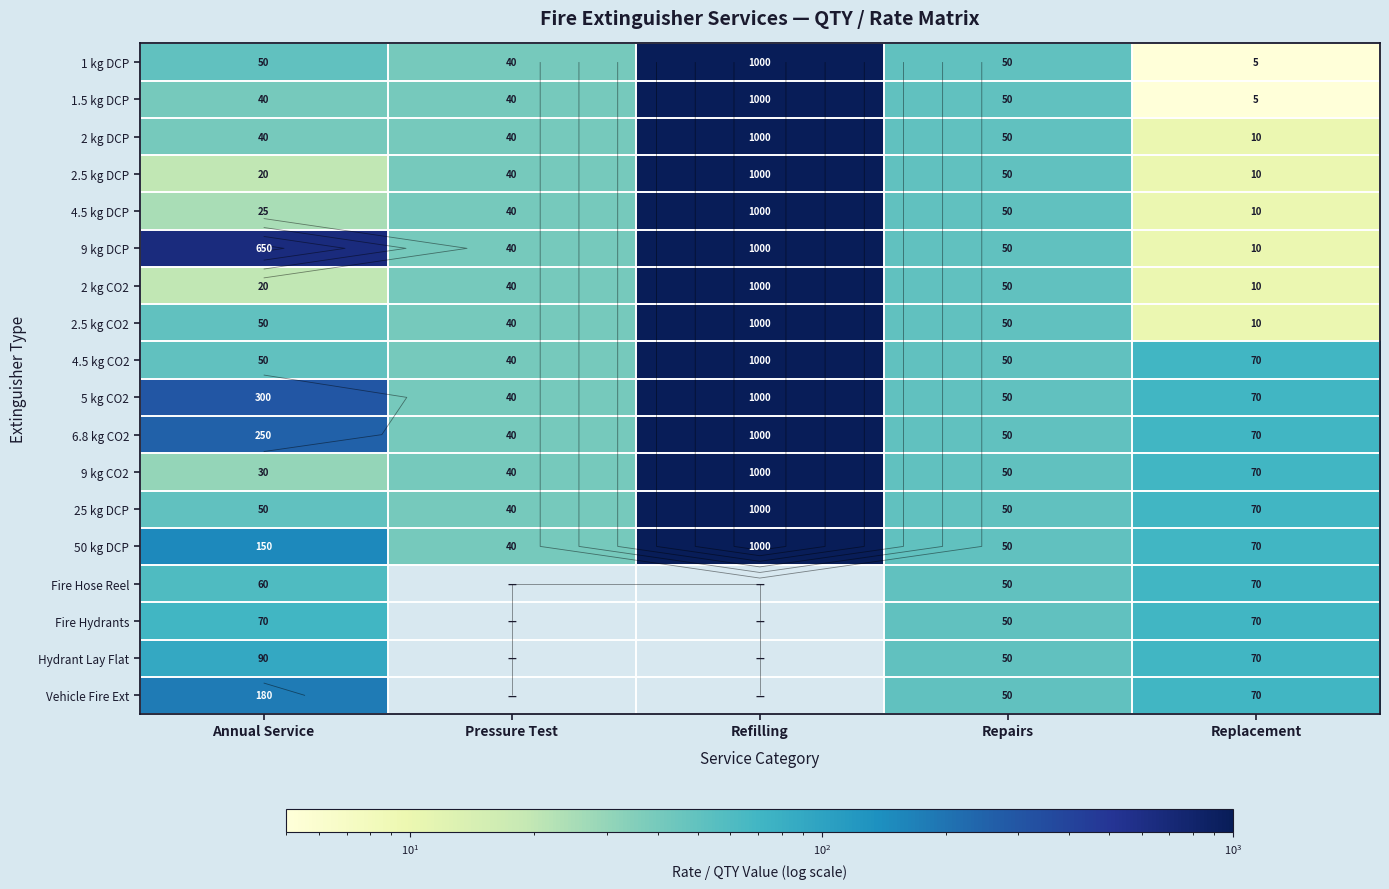

What is the difference between the second highest and second lowest values in the 2 kg DCP series?

10